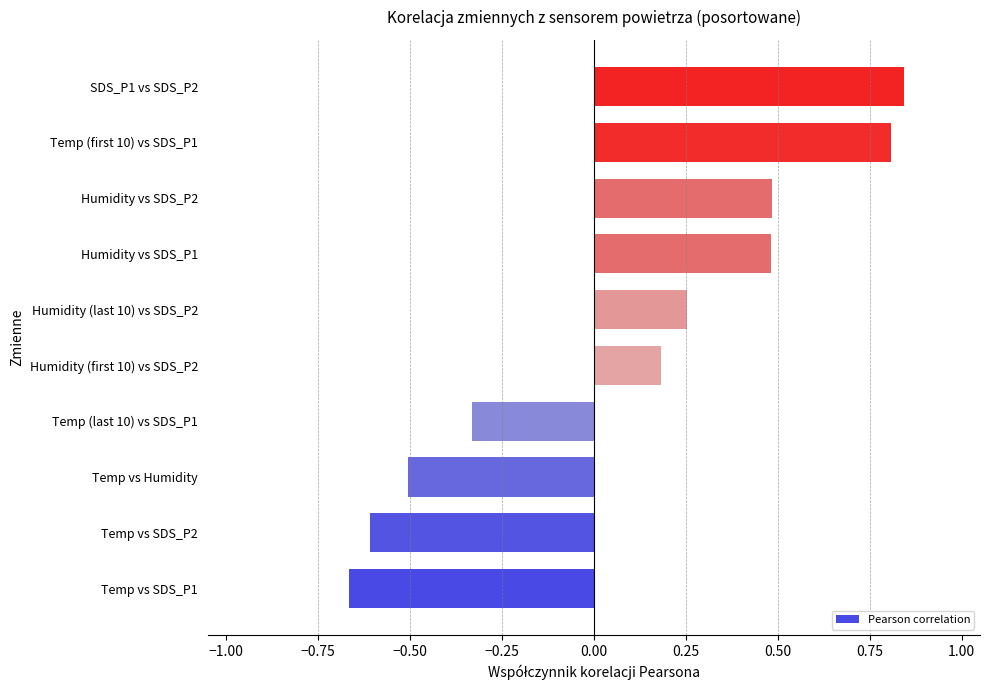

Is it true that the value at Temp vs SDS_P2 is -0.2?

False